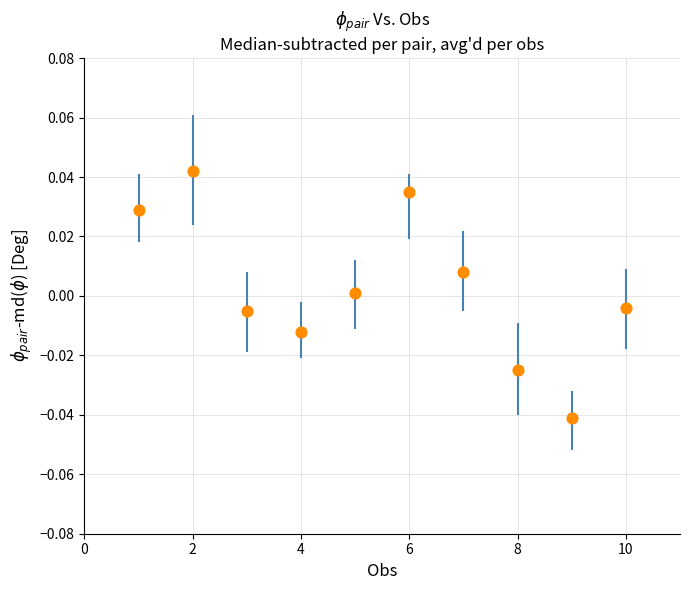

What is the range of X values (max minus min)?

9.0